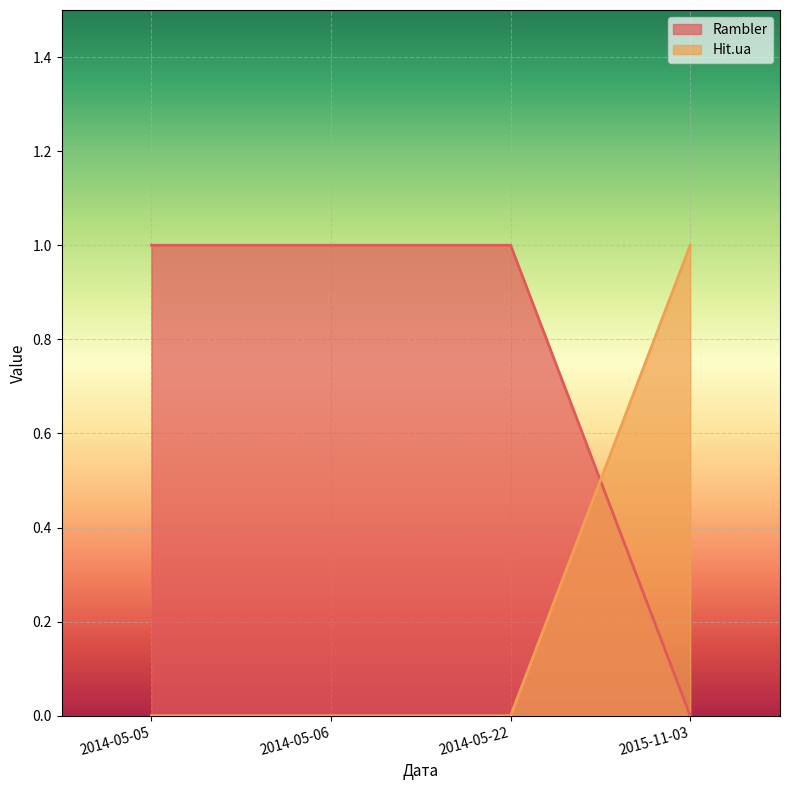

What is the difference between the second highest and minimum values in the Rambler series?

1